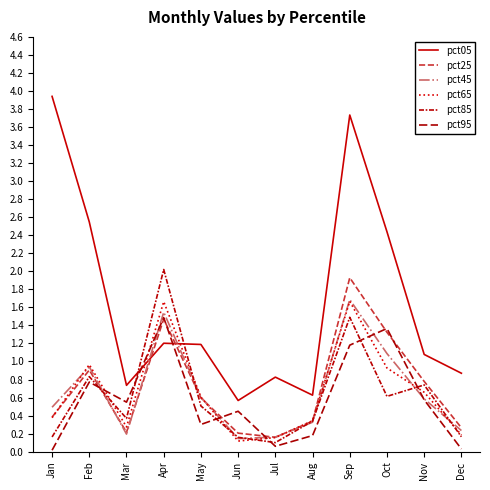

Is this an area chart (filled region under the line)?

No